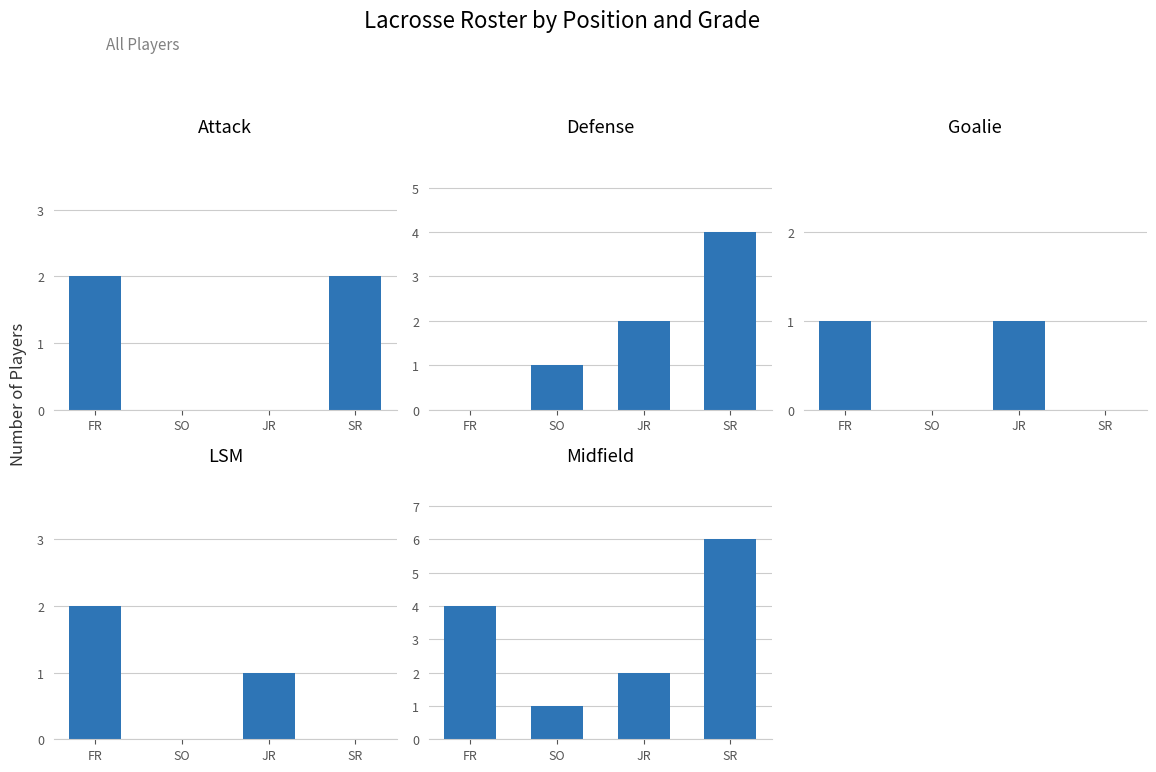

Which has a higher value, SR or FR?

SR